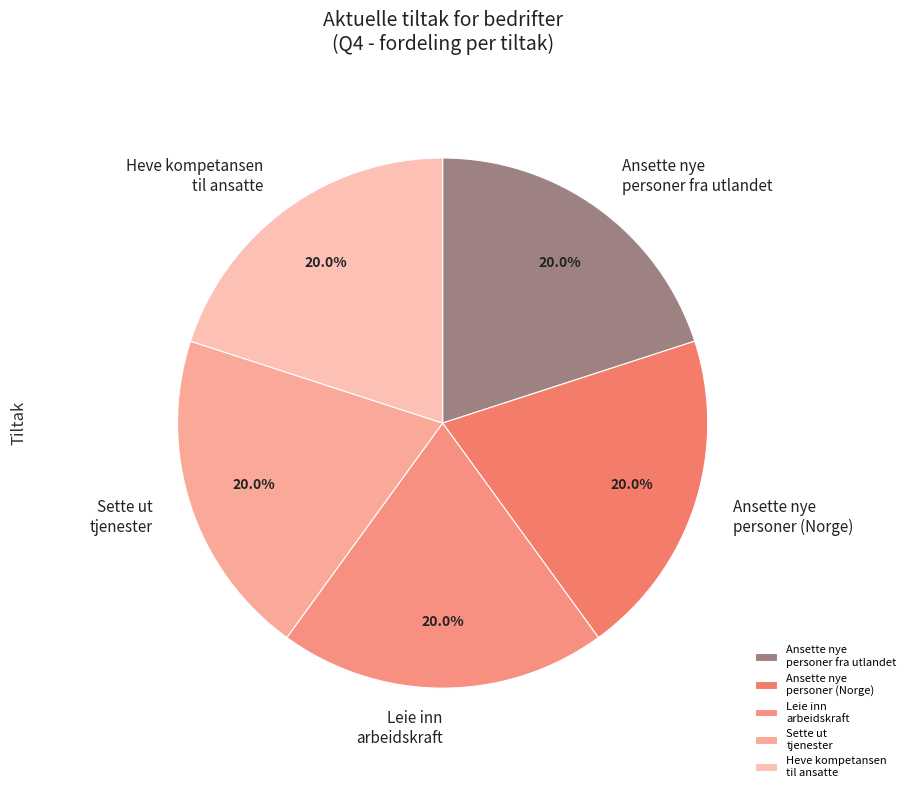

What portion of the pie excludes Ansette nye personer (Norge)?

80.0%